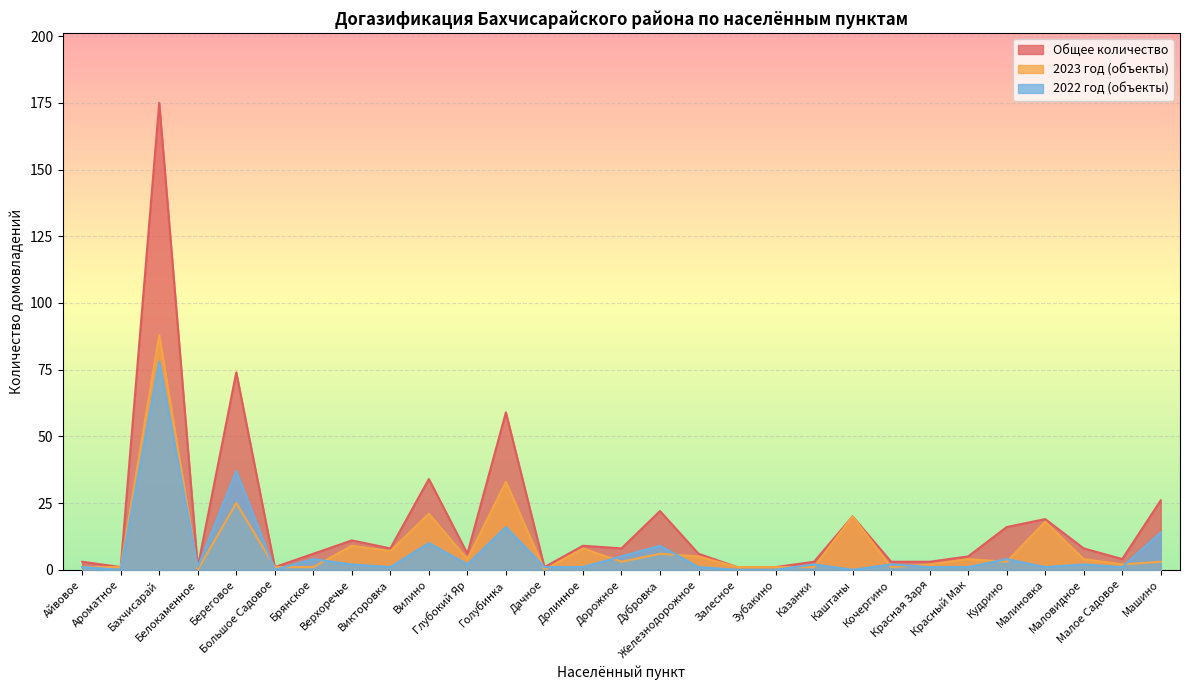

What is the label of the 1st point from the left?

Айвовое